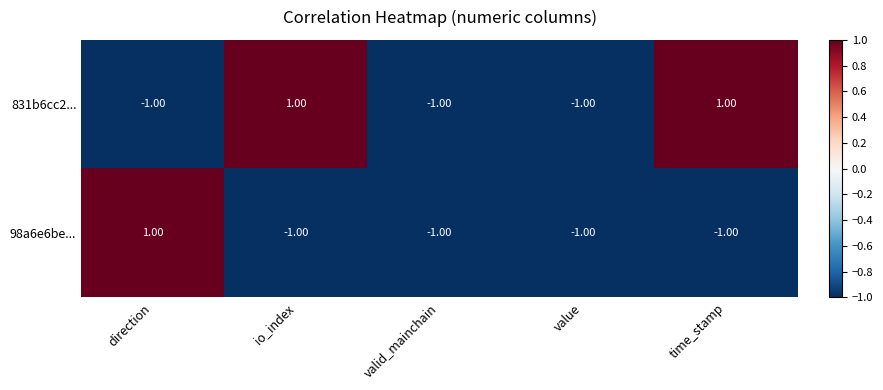

List the series in order of their overall mean, highest first.

831b6cc2..., 98a6e6be...